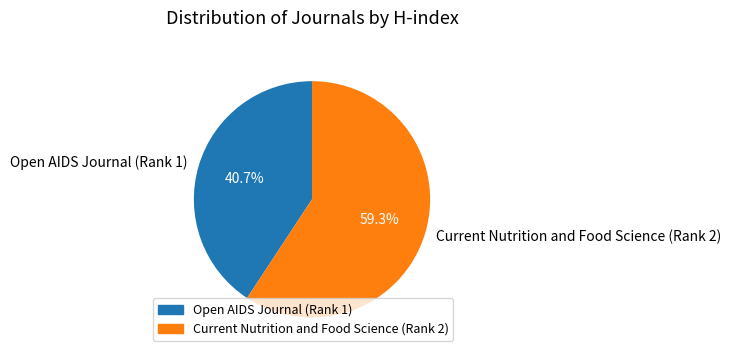

To the nearest percent, what is the combined percentage of Open AIDS Journal (Rank 1) and Current Nutrition and Food Science (Rank 2)?

100%